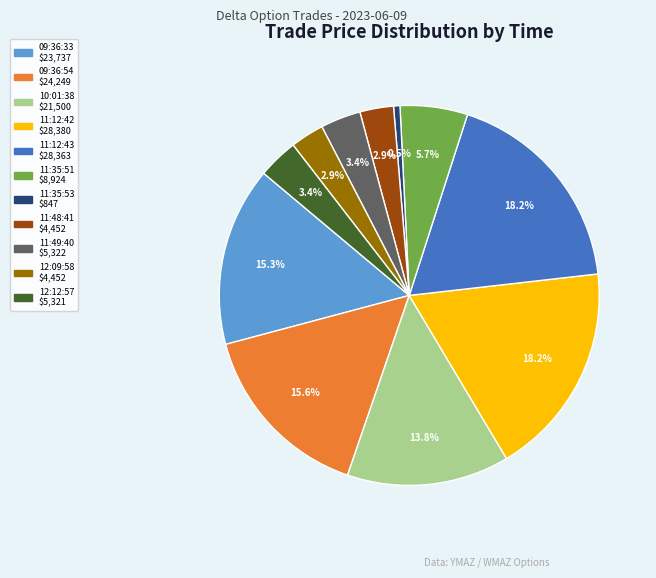

How many segments does this pie chart have?

11